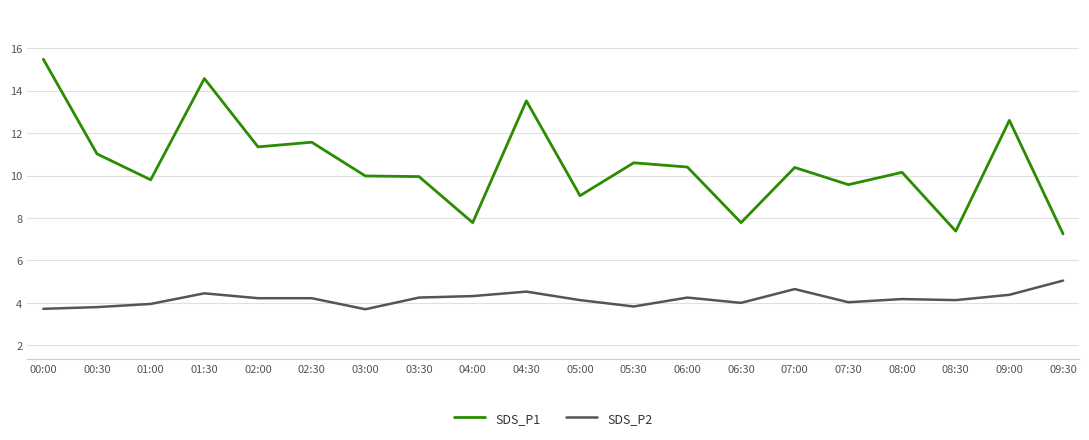

Read the SDS_P1 value at 01:30.

14.6